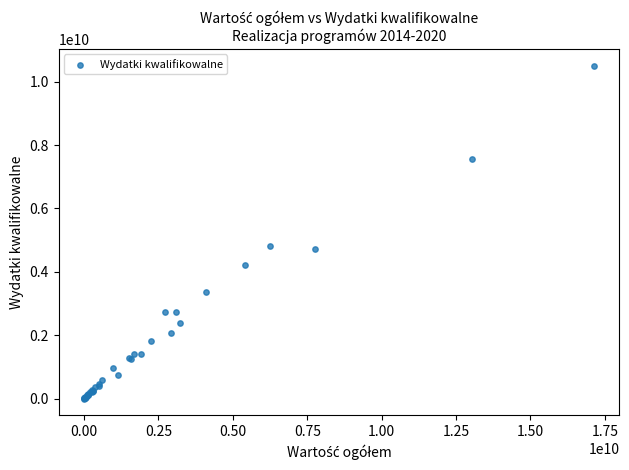

What Y value in the scatter plot is closest to 5256104363?

4830646804.3